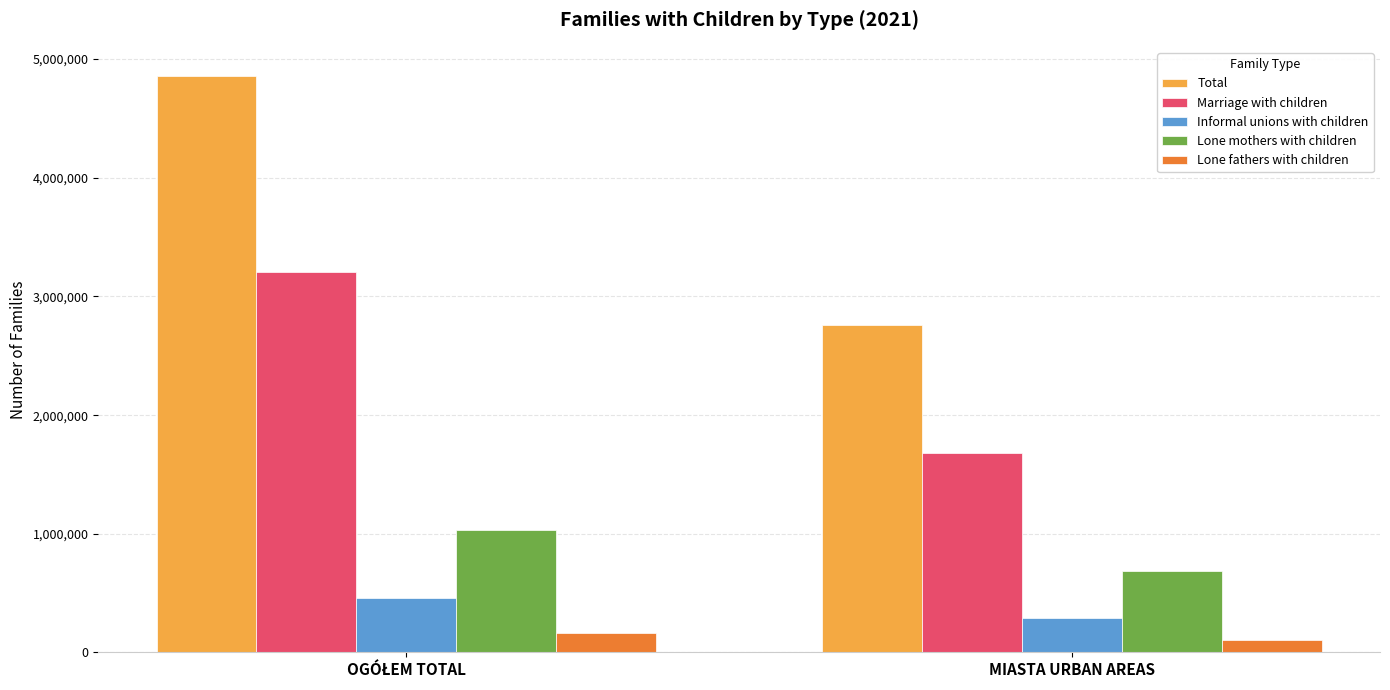

Which category has the lowest value in the Lone mothers with children series?

MIASTA URBAN AREAS